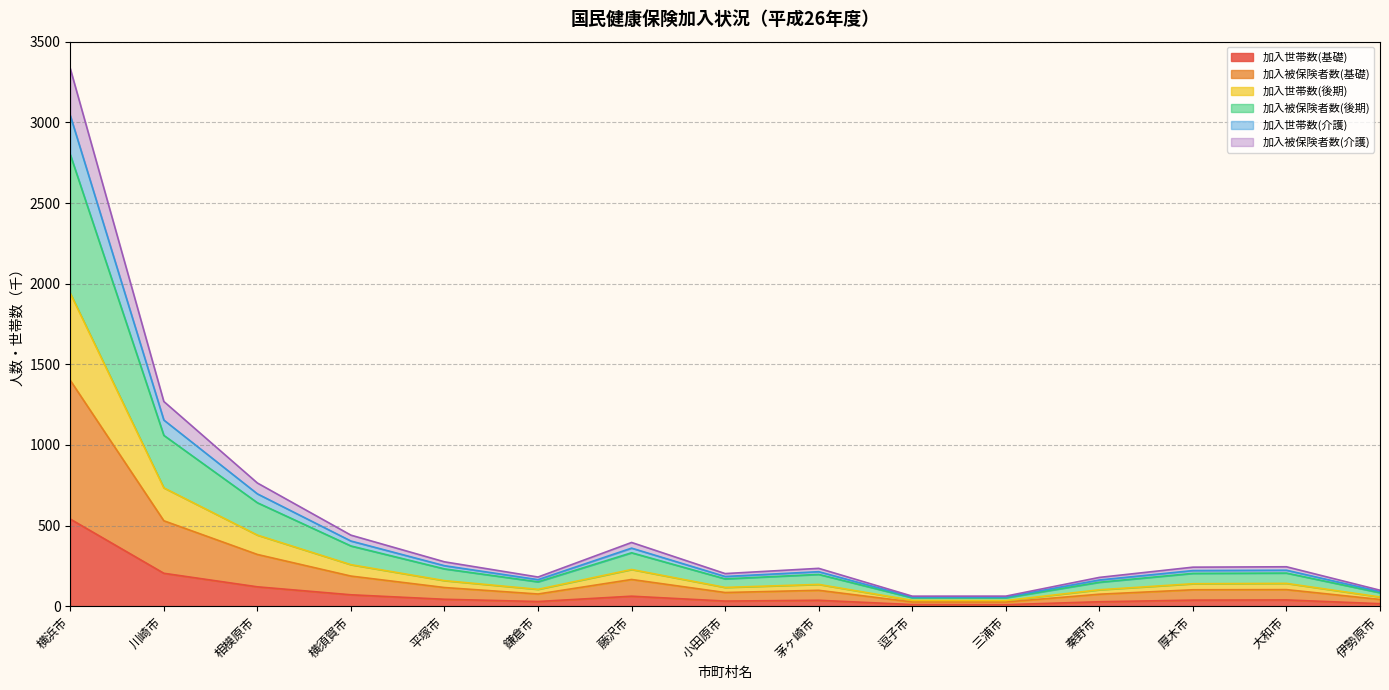

At which label is 加入被保険者数(介護) closest to 1549?

川崎市